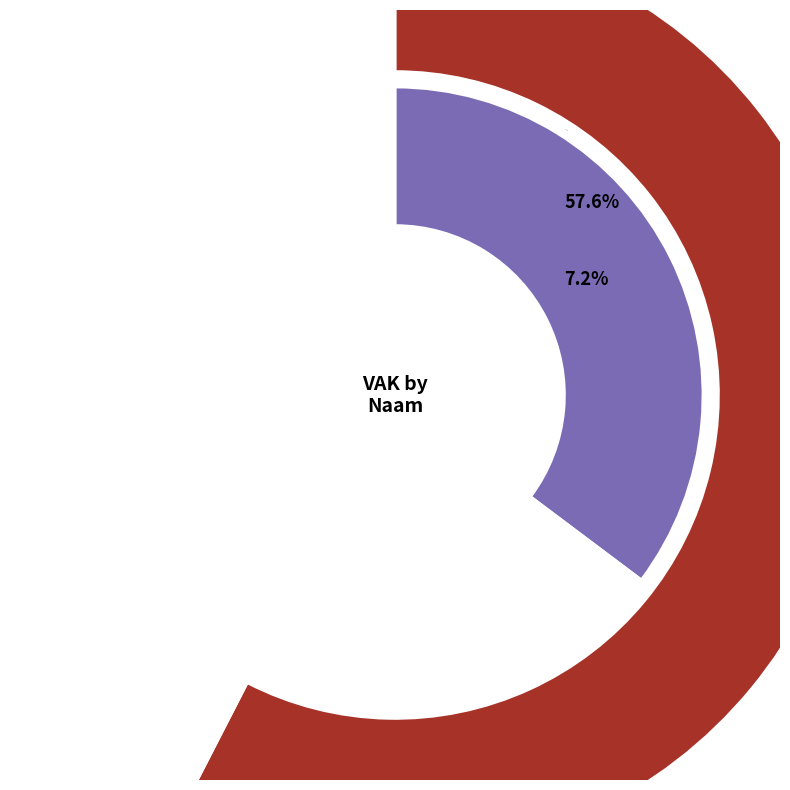

Which slice is the smallest?

KB0-1KFH2EY-IS